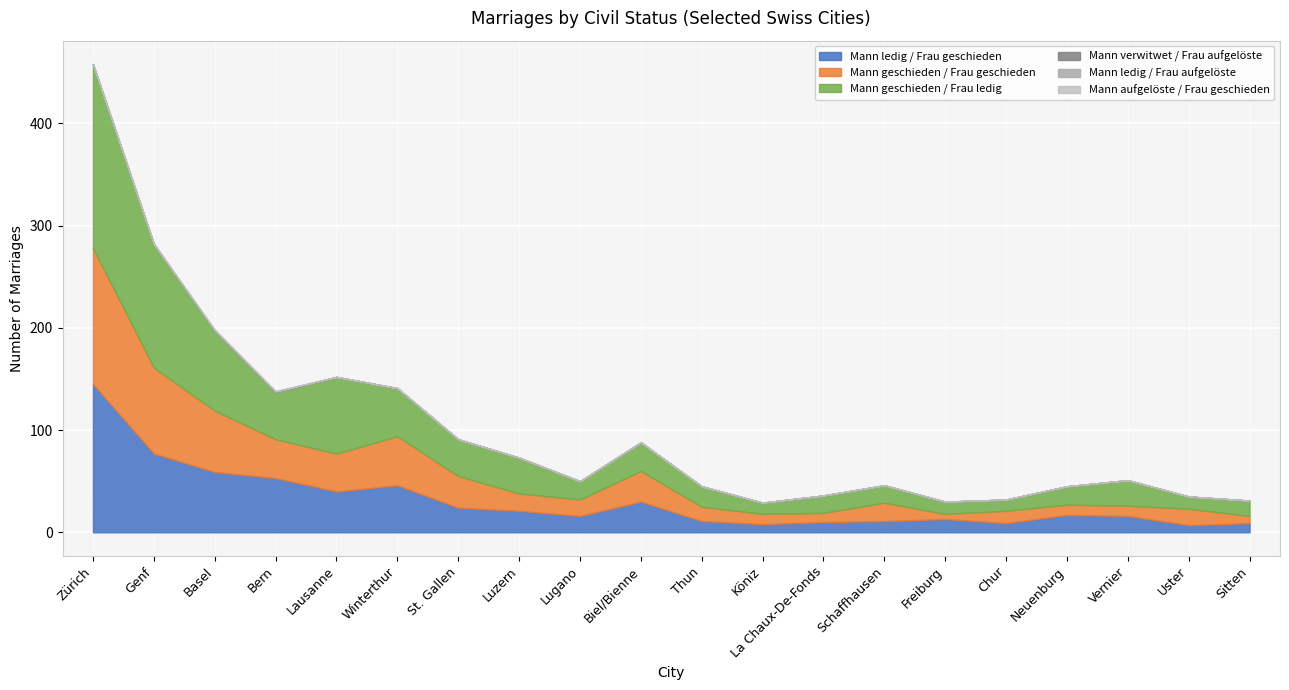

At which category is the sum across all series the highest?

Zürich